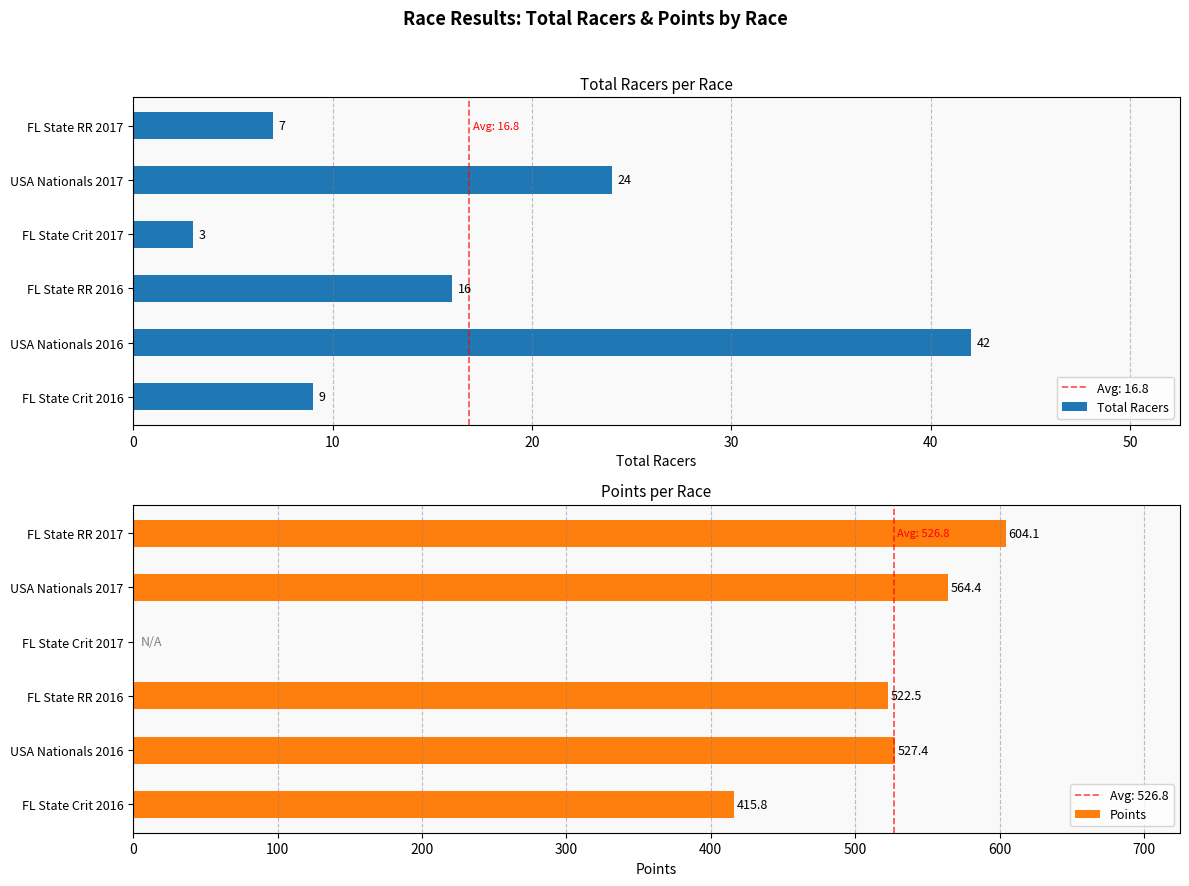

How many data points does each series have?

6